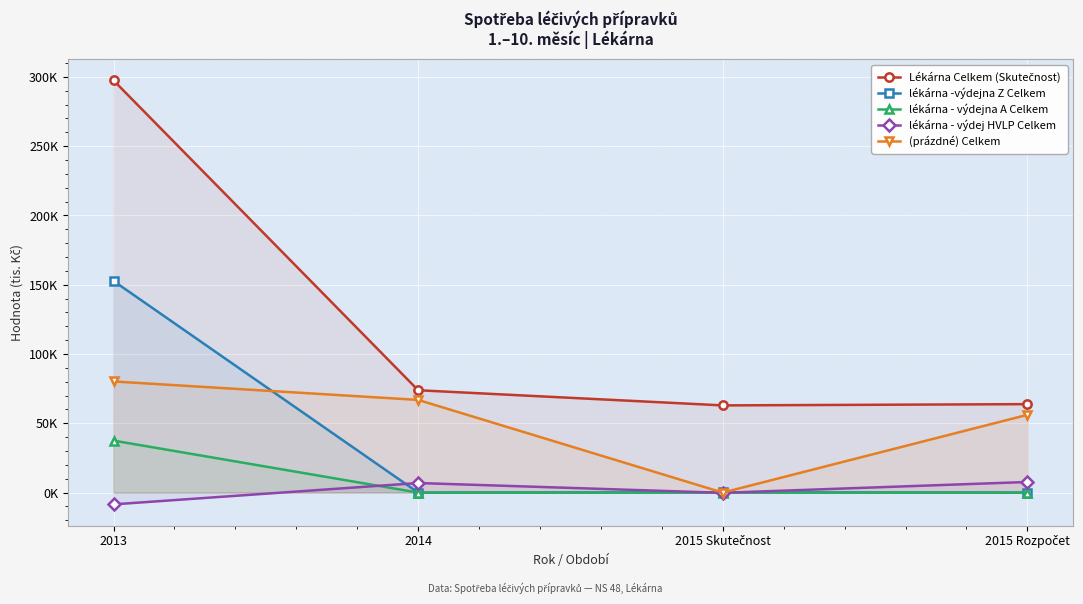

What position from the right is 2013?

4